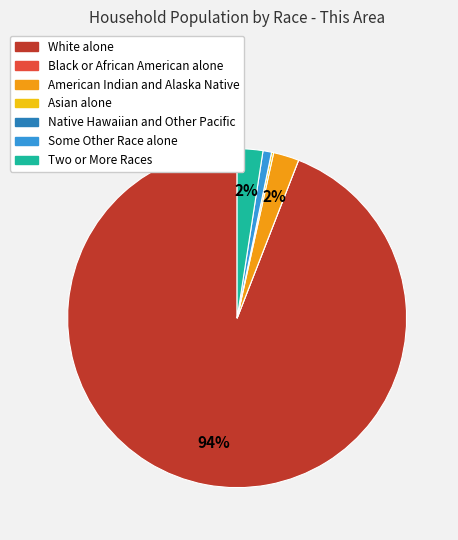

What is the largest slice in the pie chart?

White alone